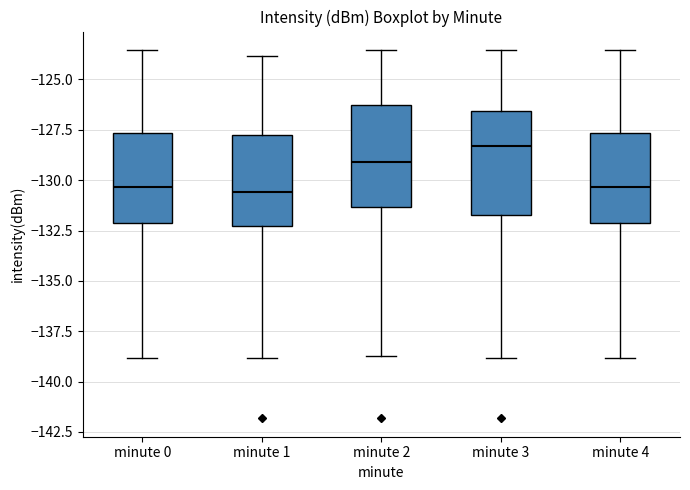

Reading left to right, read every box against the y-axis: the position of its median line, the range the box covers, and the ends of its whiskers. The values are not printed on the chart, so give them approximately, as read against the axis.

minute 0: median -130.5, box -132.0 to -127.5, whiskers -139.0 to -123.5
minute 1: median -130.5, box -132.5 to -128.0, whiskers -139.0 to -124.0
minute 2: median -129.0, box -131.5 to -126.5, whiskers -138.5 to -123.5
minute 3: median -128.5, box -131.5 to -126.5, whiskers -139.0 to -123.5
minute 4: median -130.5, box -132.0 to -127.5, whiskers -139.0 to -123.5